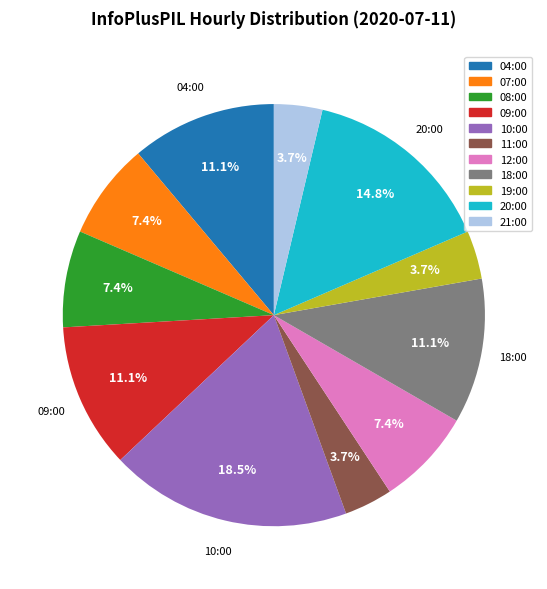

What percentage is NOT represented by 20:00?

85.2%